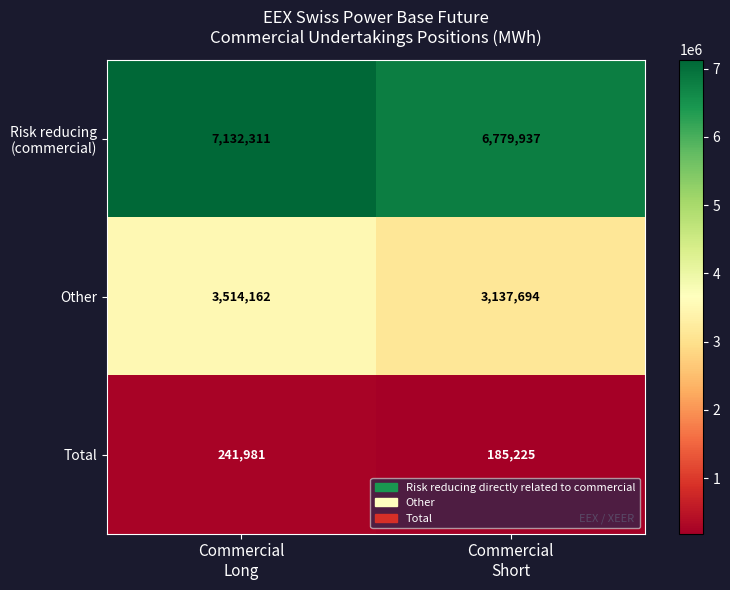

Which series has the largest range (max minus min)?

Other